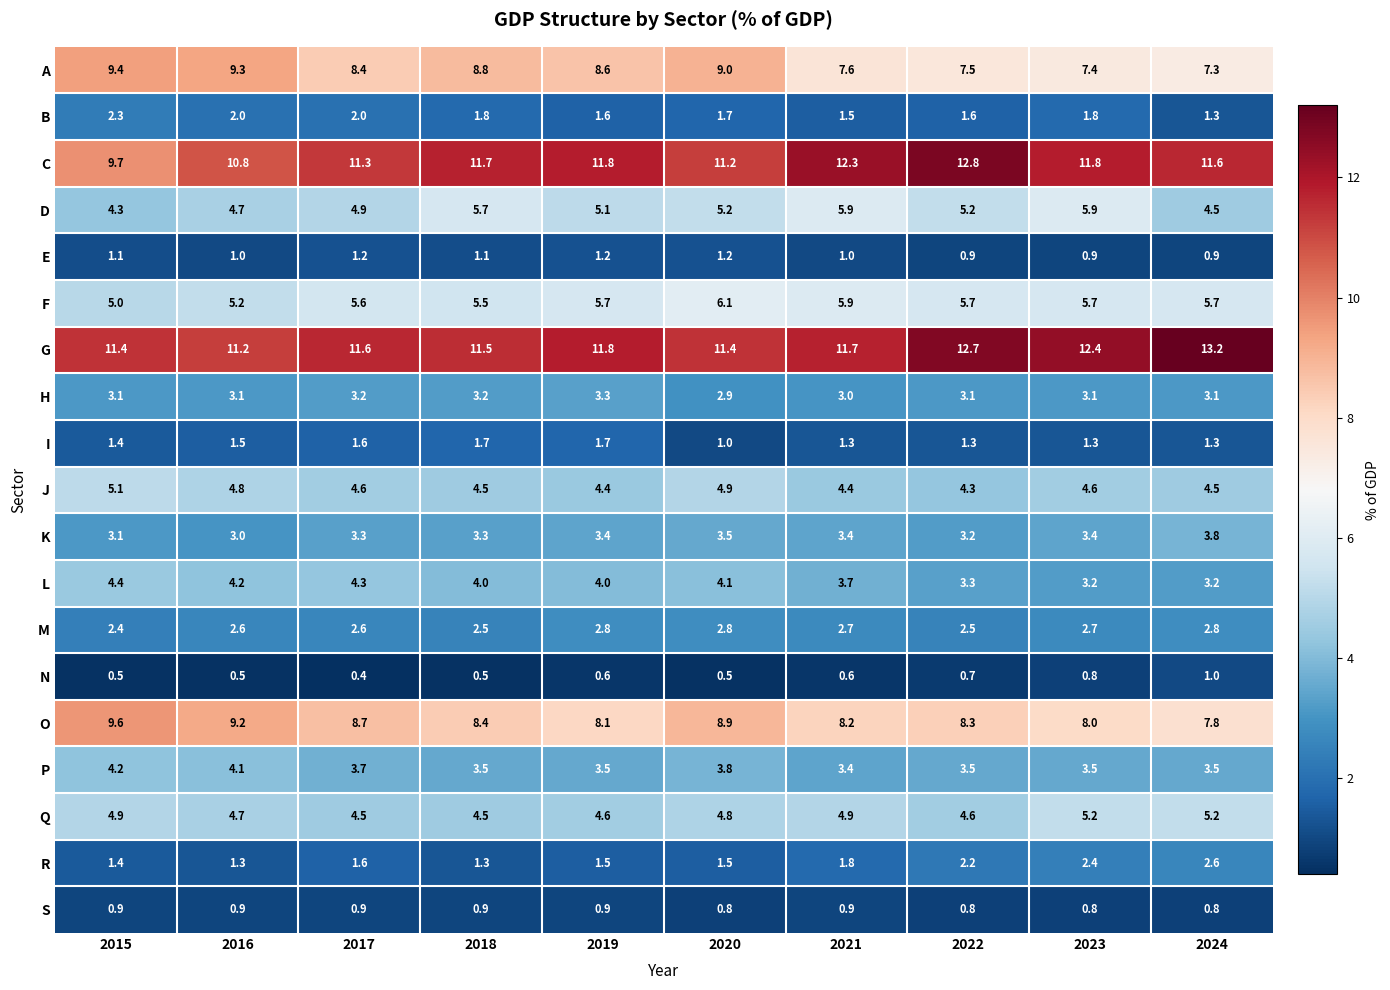

How many distinct data groups are displayed?

19